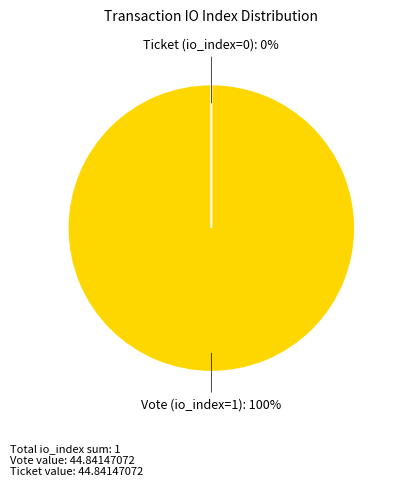

Which slice is the smallest?

Ticket (io_index=0)